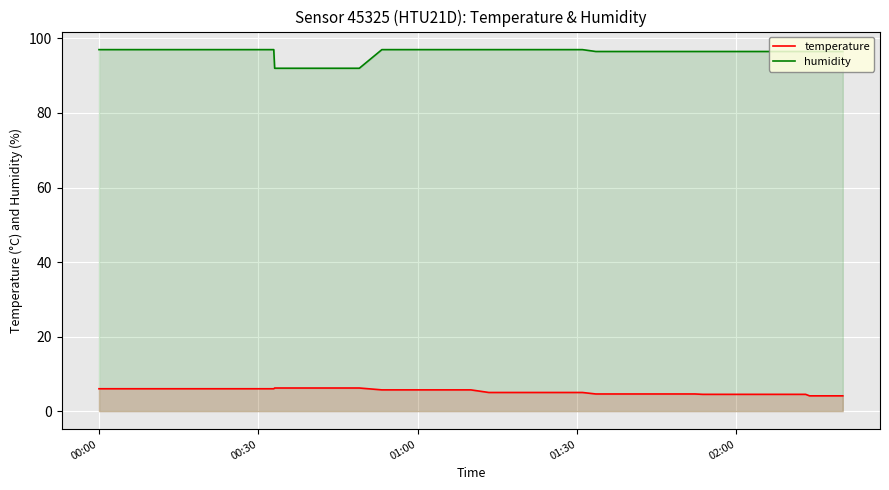

What is the average value of the humidity series?

96.1